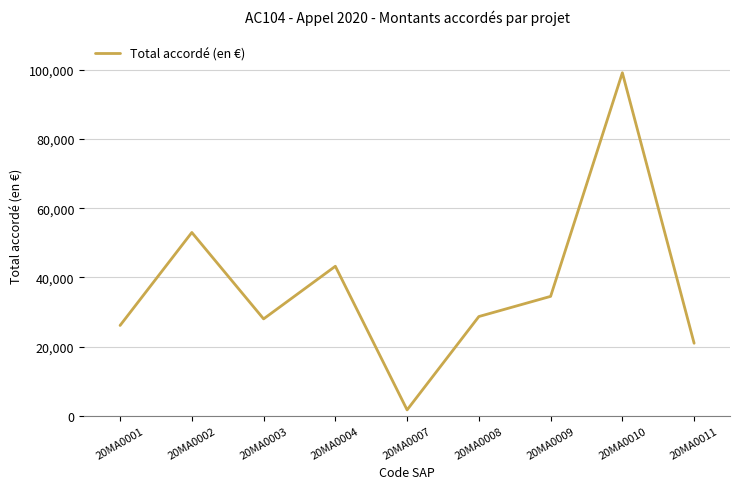

What value does the data have at 20MA0001, to the nearest 100?

26100